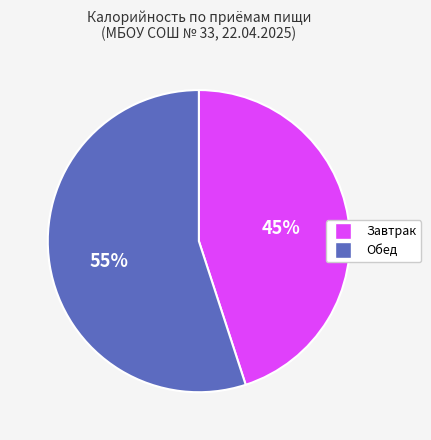

Do Обед and Завтрак together represent more than half of the pie?

Yes